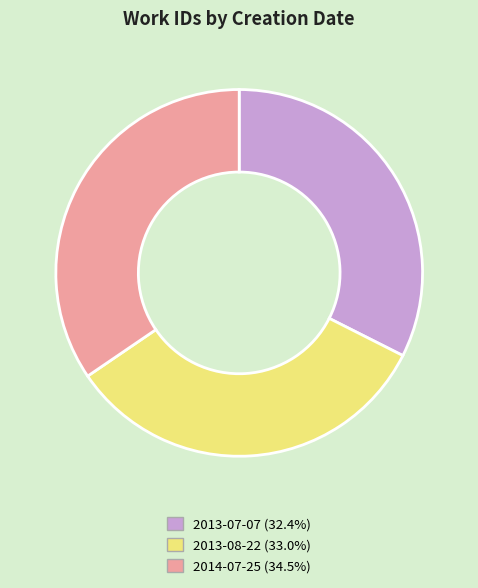

True or false: 2013-07-07 accounts for 32% of the total.

True